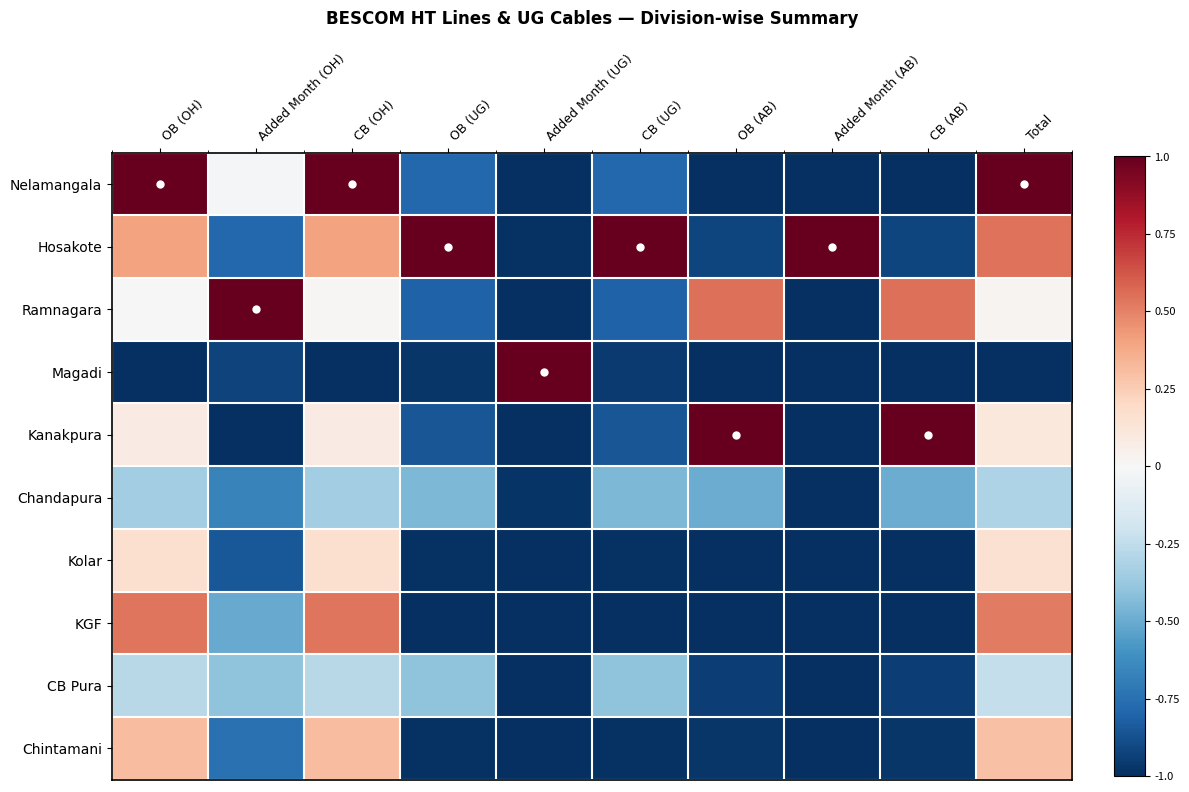

How many series are shown in this chart?

10